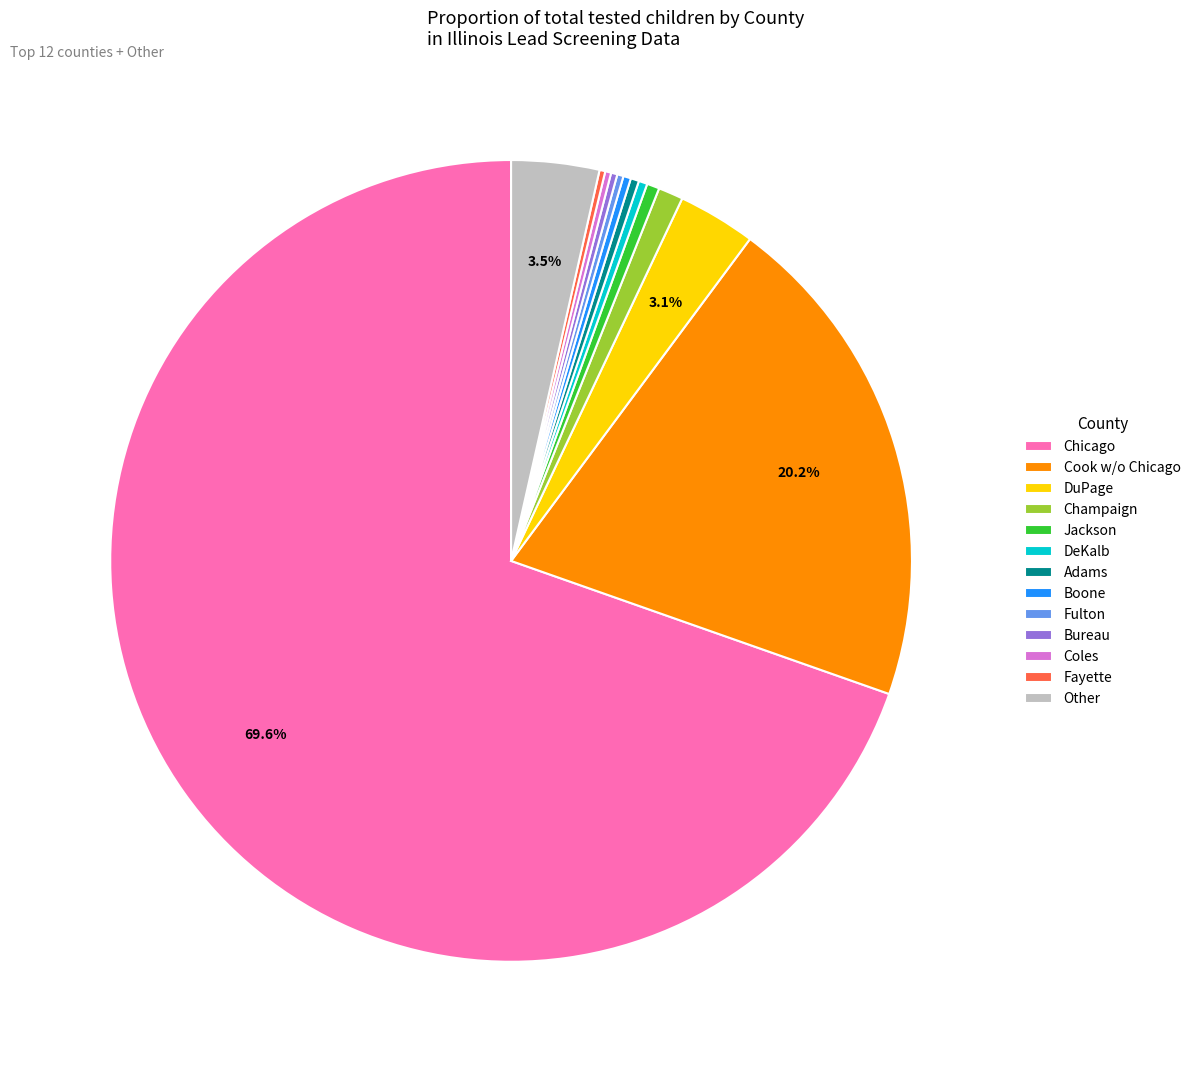

True or false: Boone accounts for 0% of the total.

True